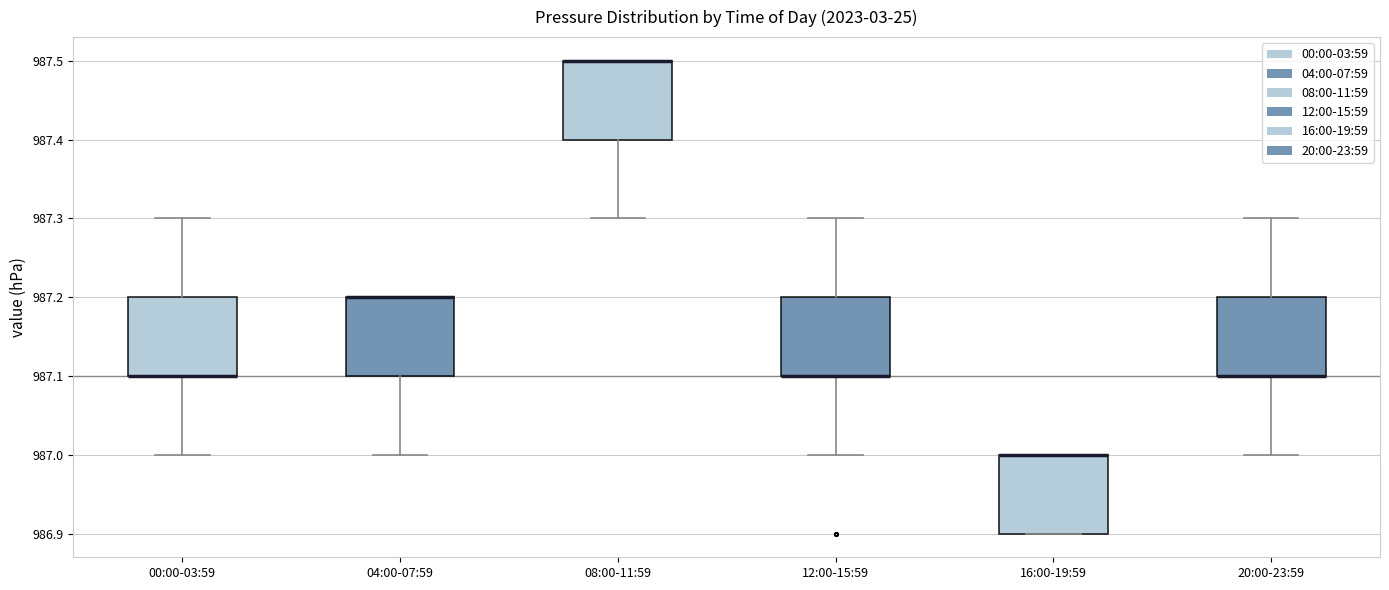

Where does the lower whisker of the box for 12:00-15:59 end on the y-axis? The values are not printed on the chart, so give them approximately, as read against the axis.

987.0